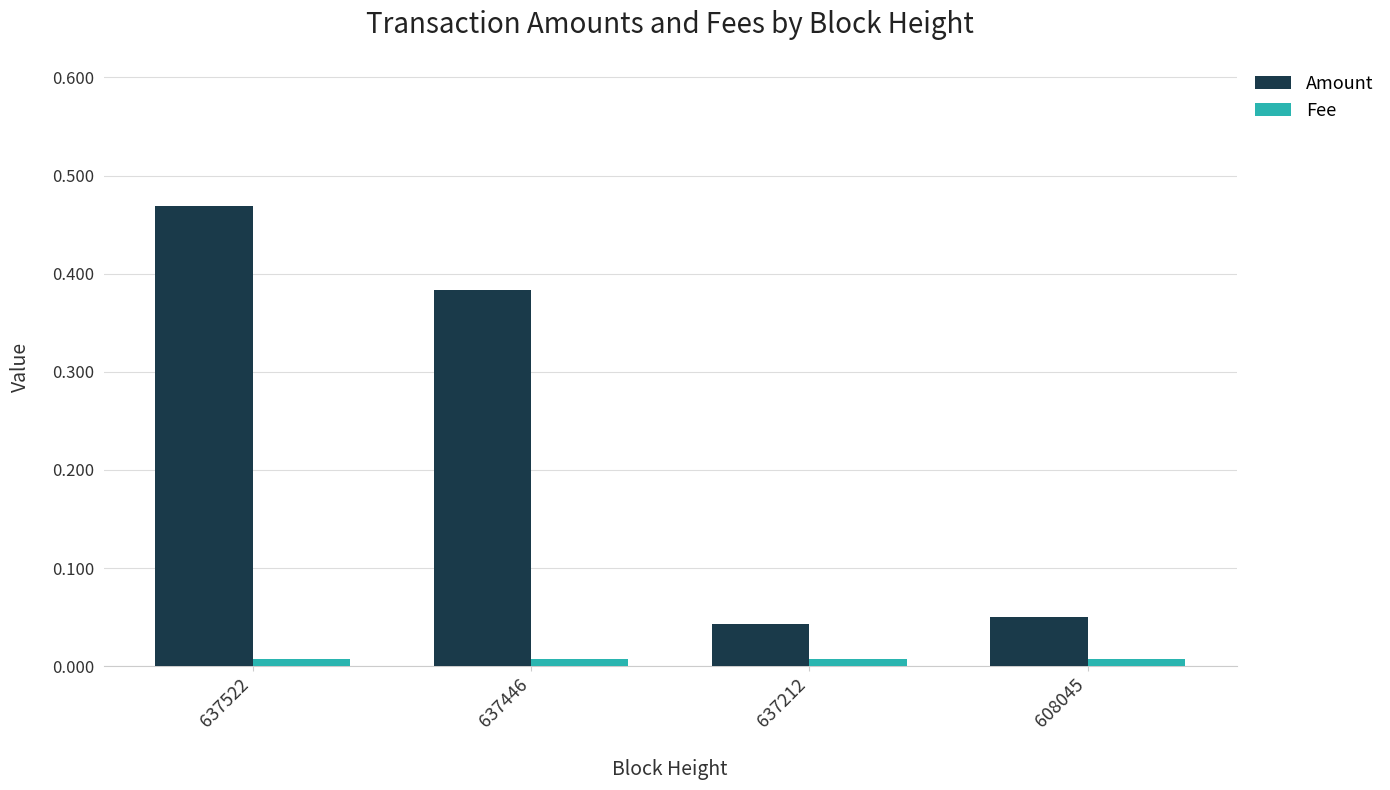

At which category does the chart reach its peak across all series?

637522